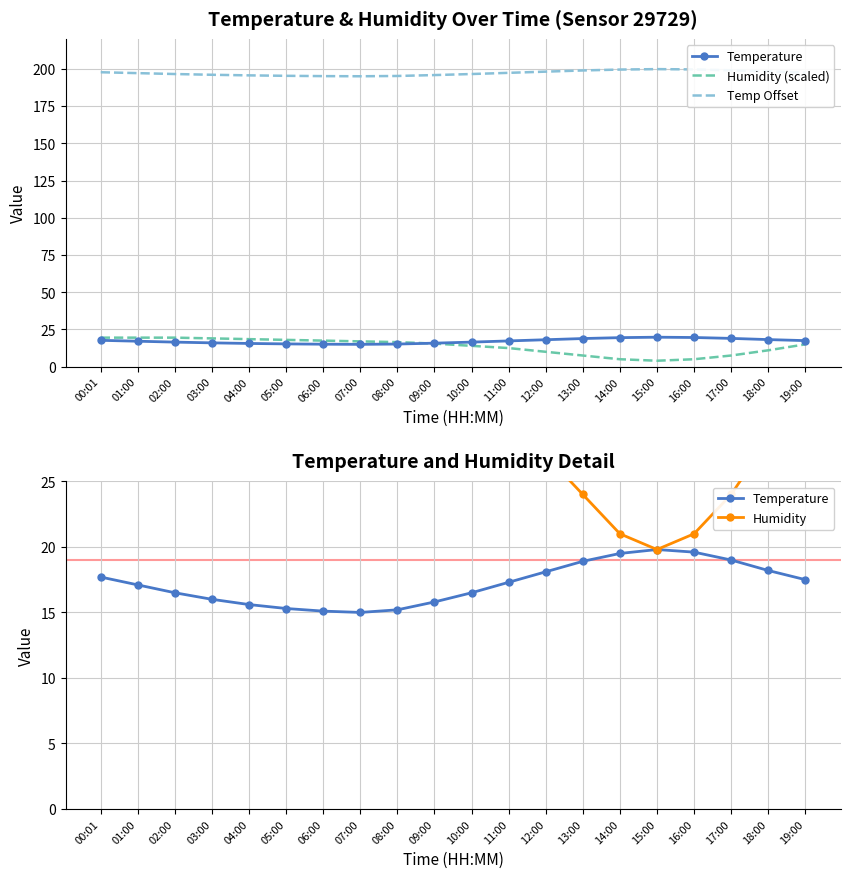

What is the difference between the maximum and second lowest values in the Temperature series?

4.7